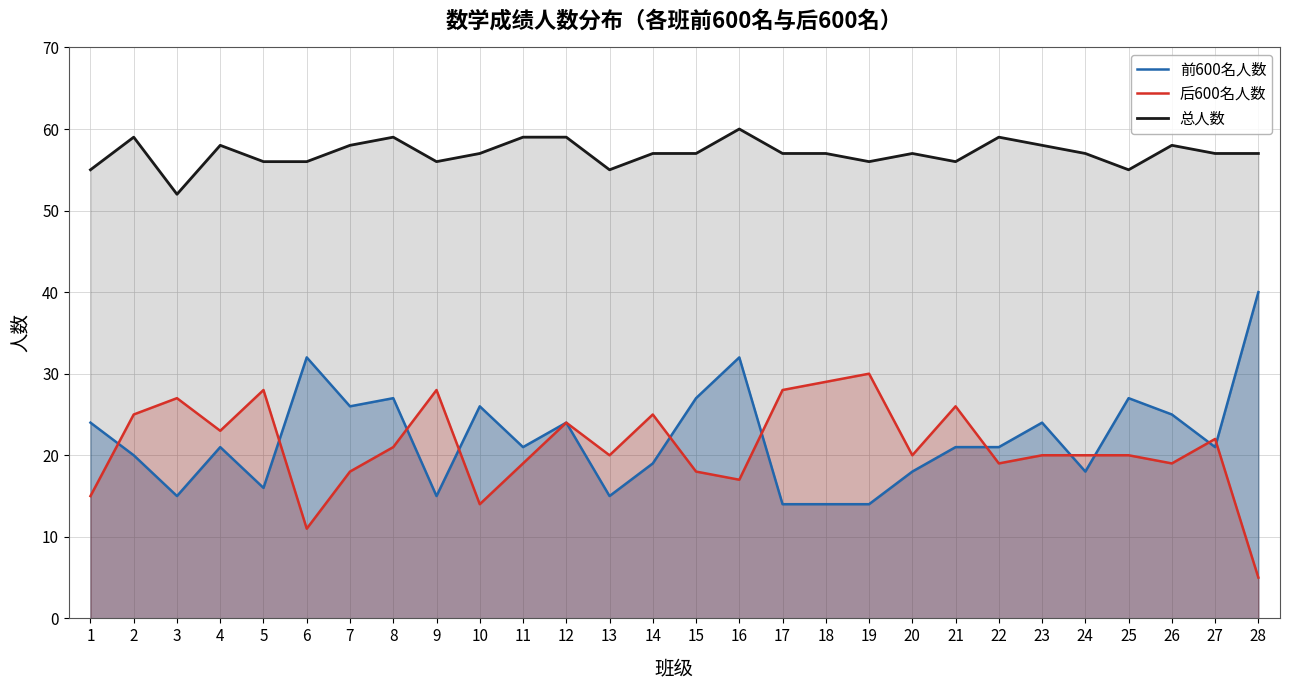

What is the difference between the highest and lowest values at 4?

37